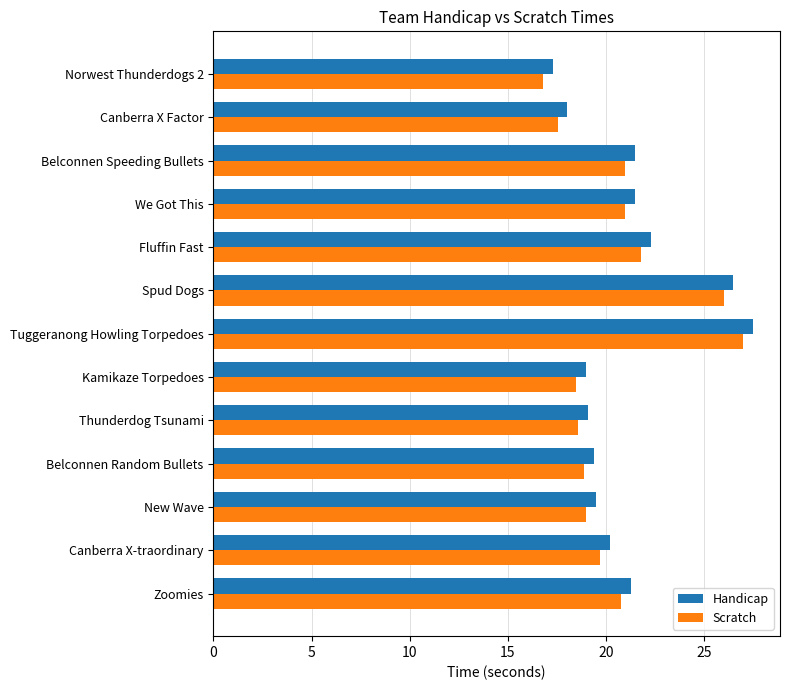

What are all the series names shown in the legend?

Handicap, Scratch